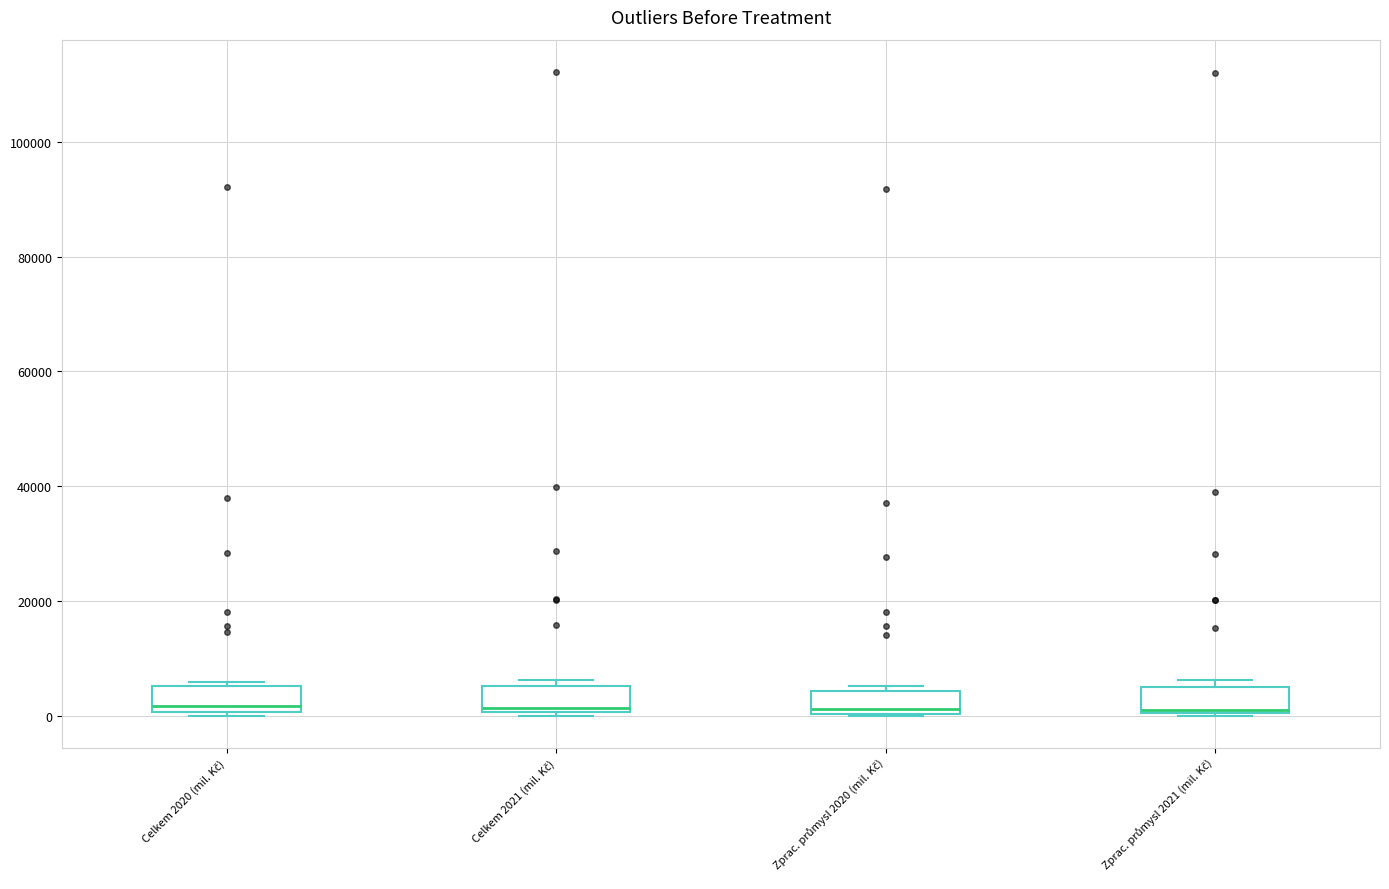

Reading left to right, transcribe this box plot: for each box, give where its median line is, the range the box spans, and where its two whiskers end, as read against the y-axis. The values are not printed on the chart, so give them approximately, as read against the axis.

Celkem 2020 (mil. Kč): median 2000, box 0 to 6000, whiskers 0 (just below the box's lower edge) to 6000 (just above the box's upper edge)
Celkem 2021 (mil. Kč): median 2000, box 0 to 6000, whiskers 0 to 6000 (just above the box's upper edge)
Zprac. průmysl 2020 (mil. Kč): median 2000, box 0 to 4000, whiskers 0 to 6000
Zprac. průmysl 2021 (mil. Kč): median 2000, box 0 to 6000, whiskers 0 to 6000 (just above the box's upper edge)